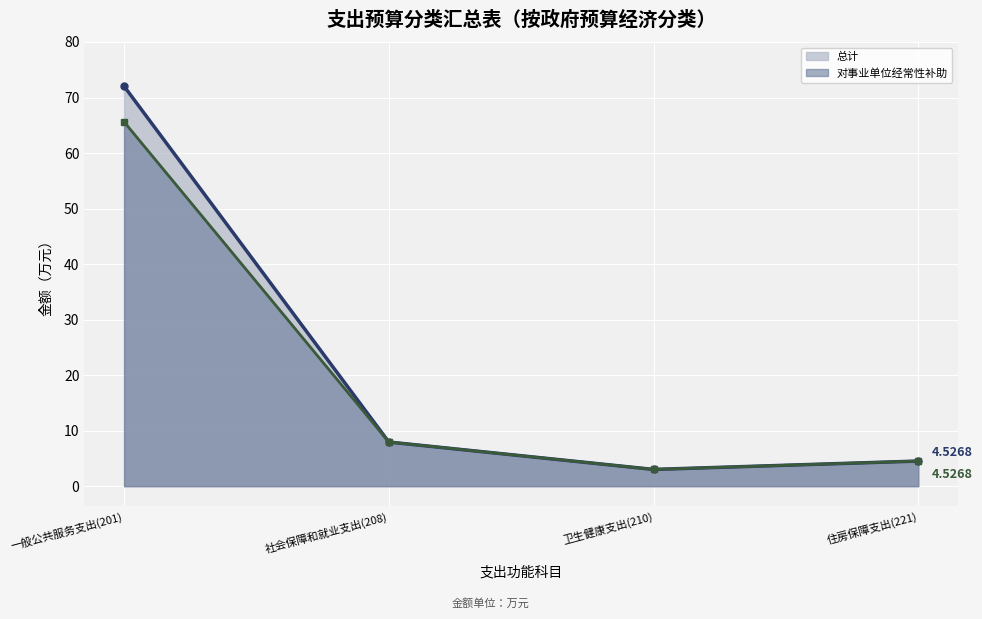

Where does the 总计 series first go above 7?

一般公共服务支出(201)